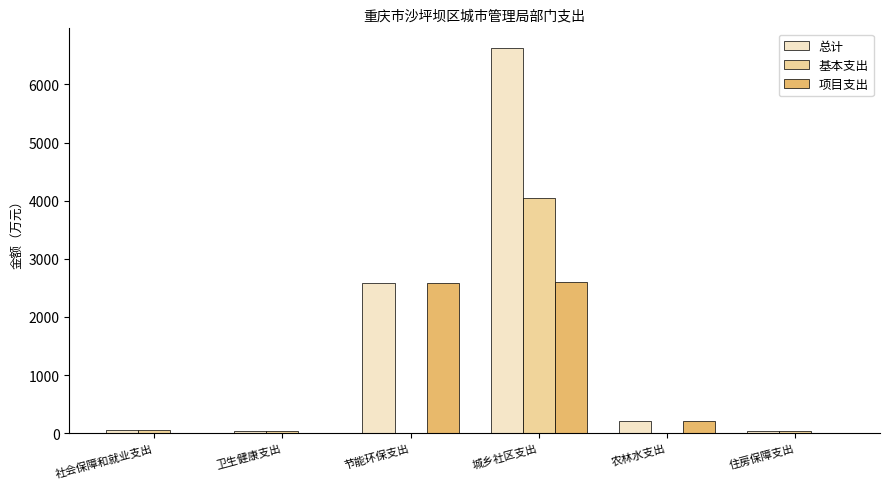

At which category does the chart reach its peak across all series?

城乡社区支出